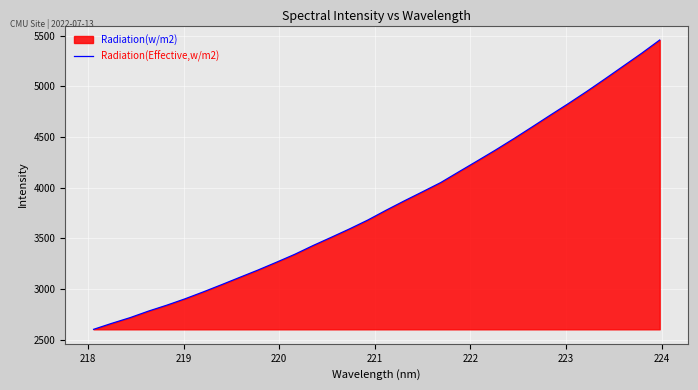

How many data points are less than 3776?

16